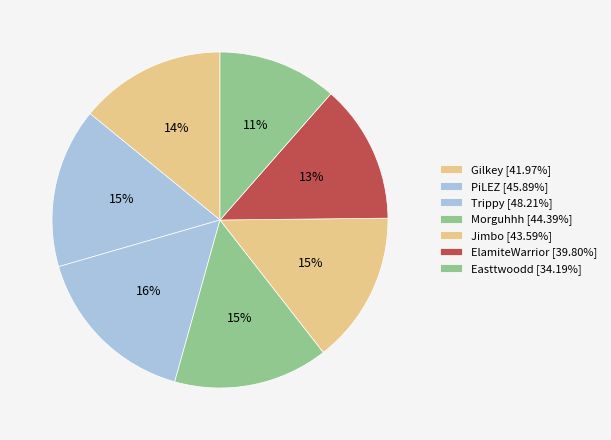

What is the smallest slice in the pie chart?

Easttwoodd